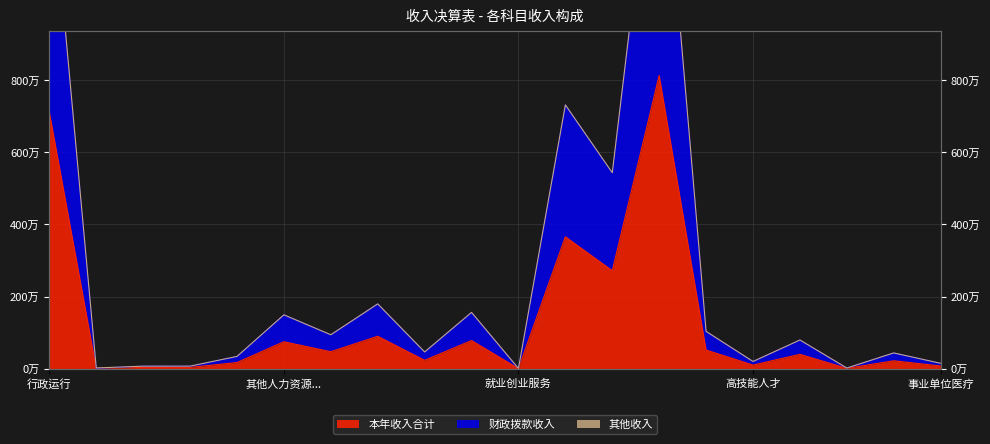

The 本年收入合计 series shows 8127446.6 at 公益性岗位补贴. True or false?

True